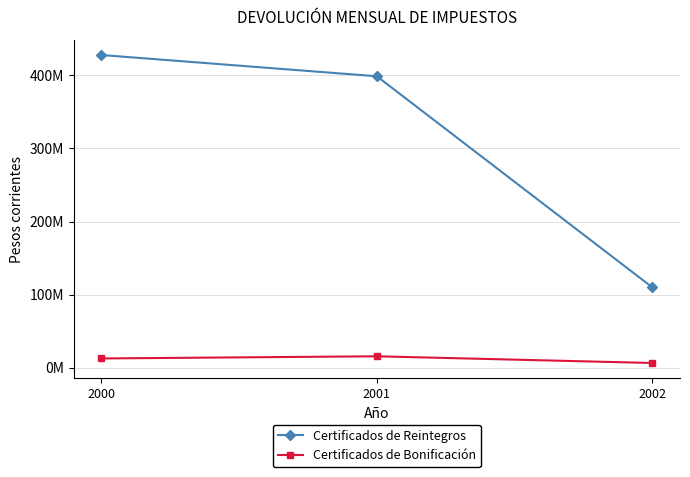

What are all the series names shown in the legend?

Certificados de Reintegros, Certificados de Bonificación